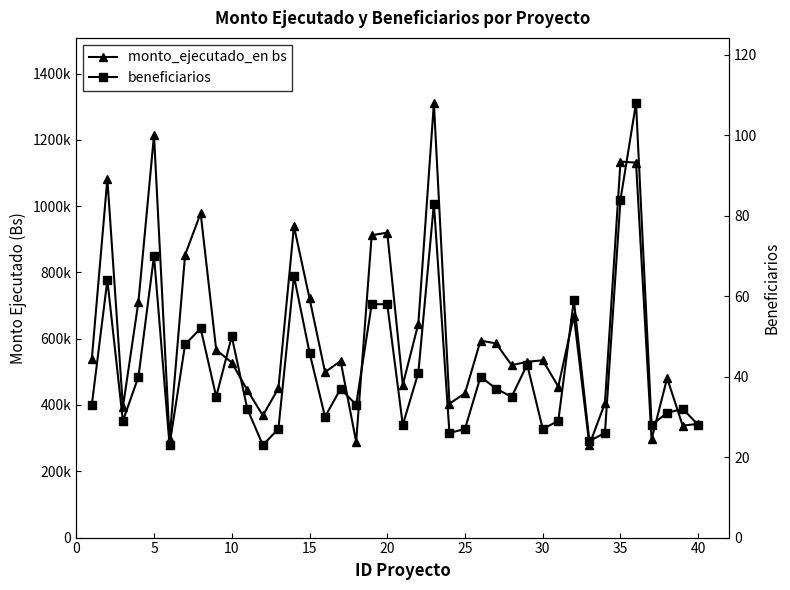

How many lines are shown in the chart?

2